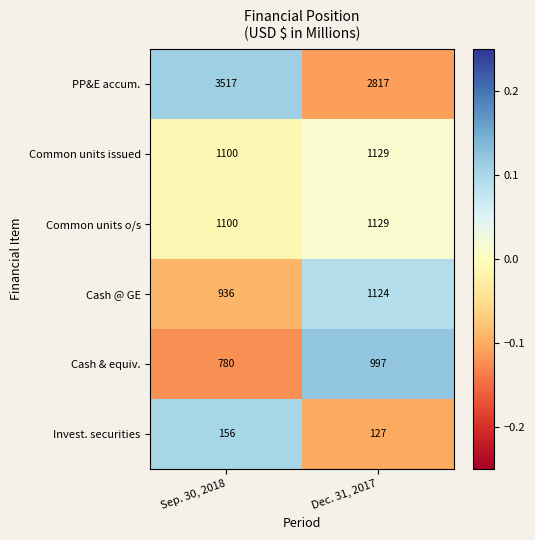

How many data points in Cash & equiv. are less than 997?

1